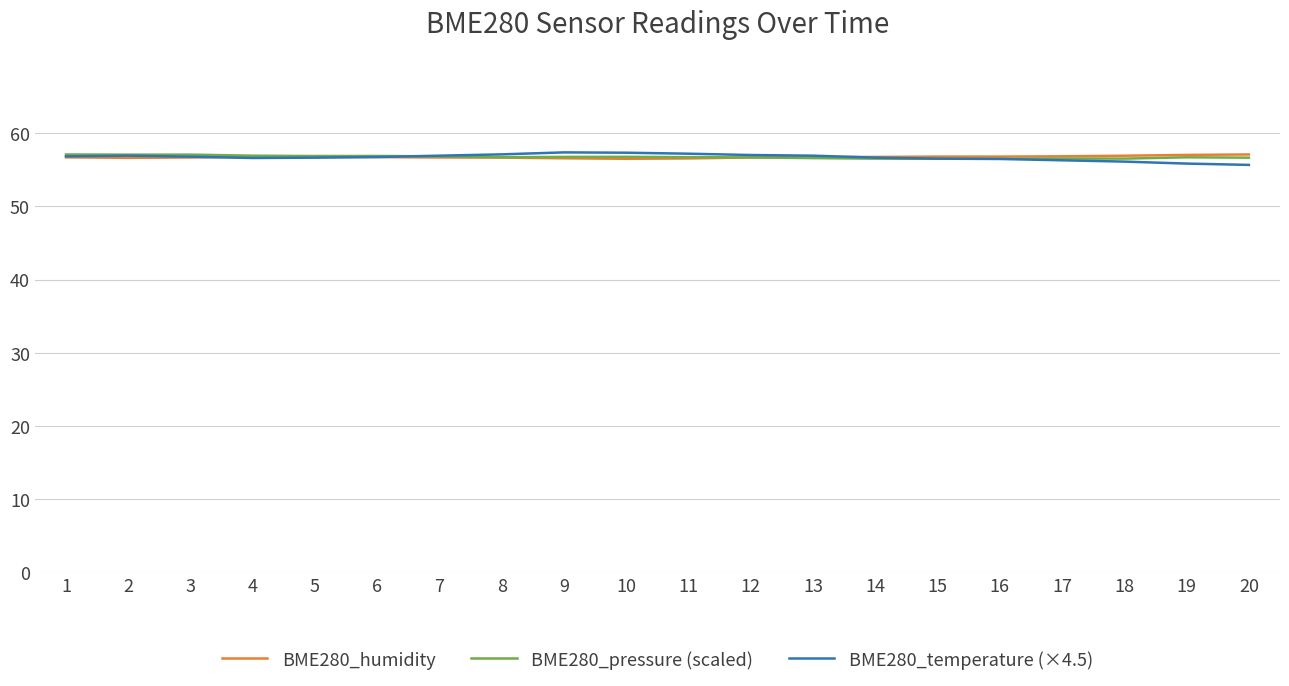

What is the maximum value shown in the chart?

57.4